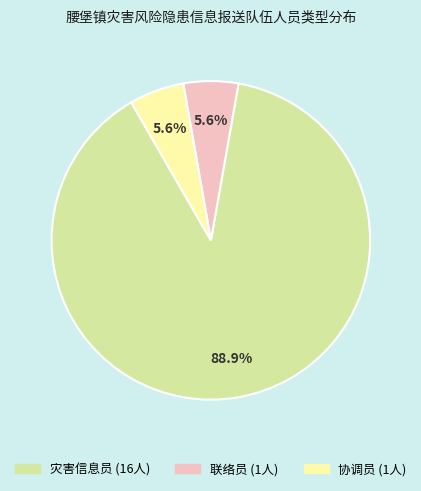

To the nearest percent, what portion does 联络员 represent?

6%